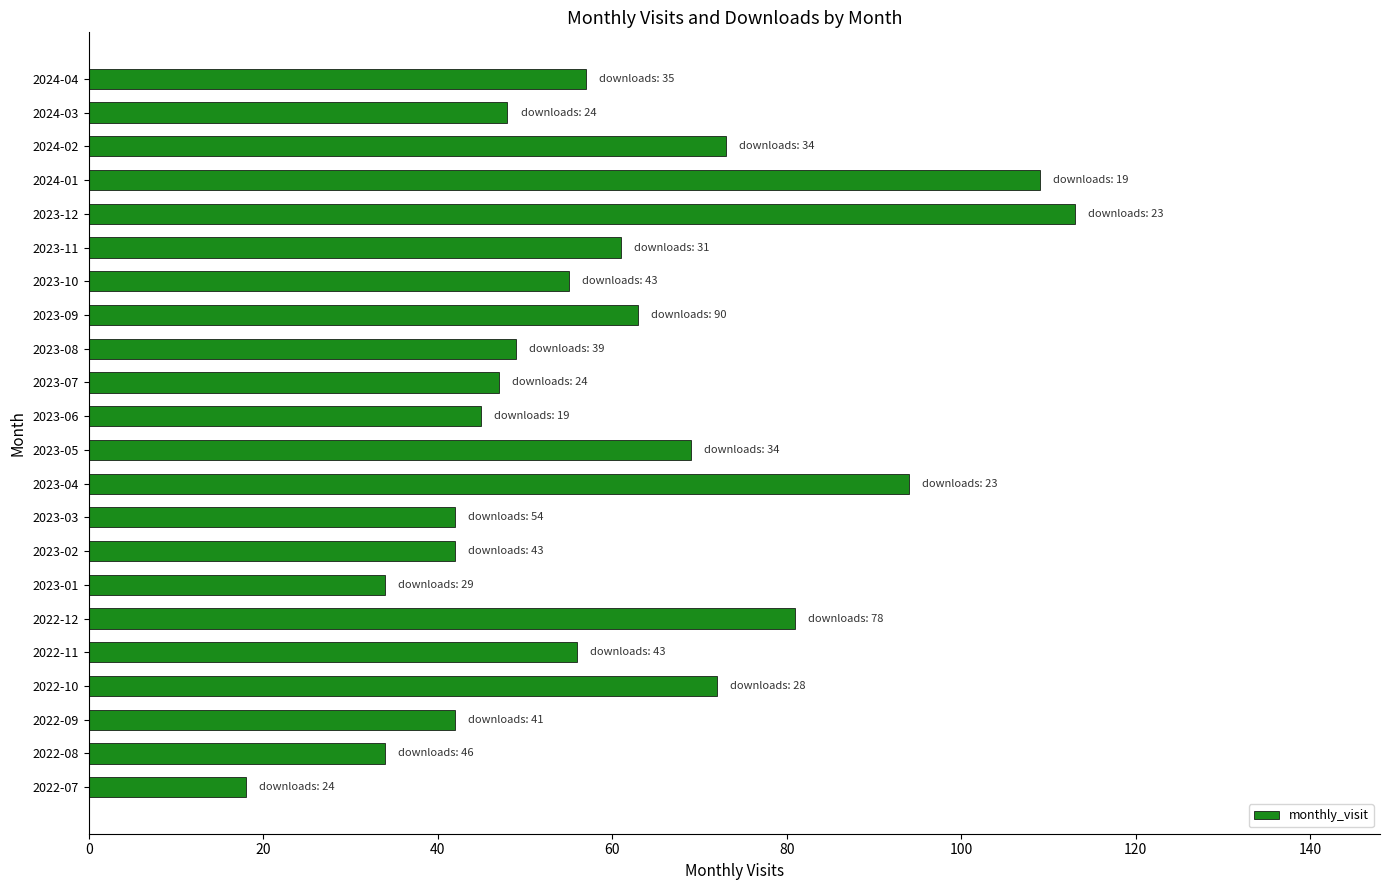

Which has a higher value, 2023-03 or 2023-06?

2023-06